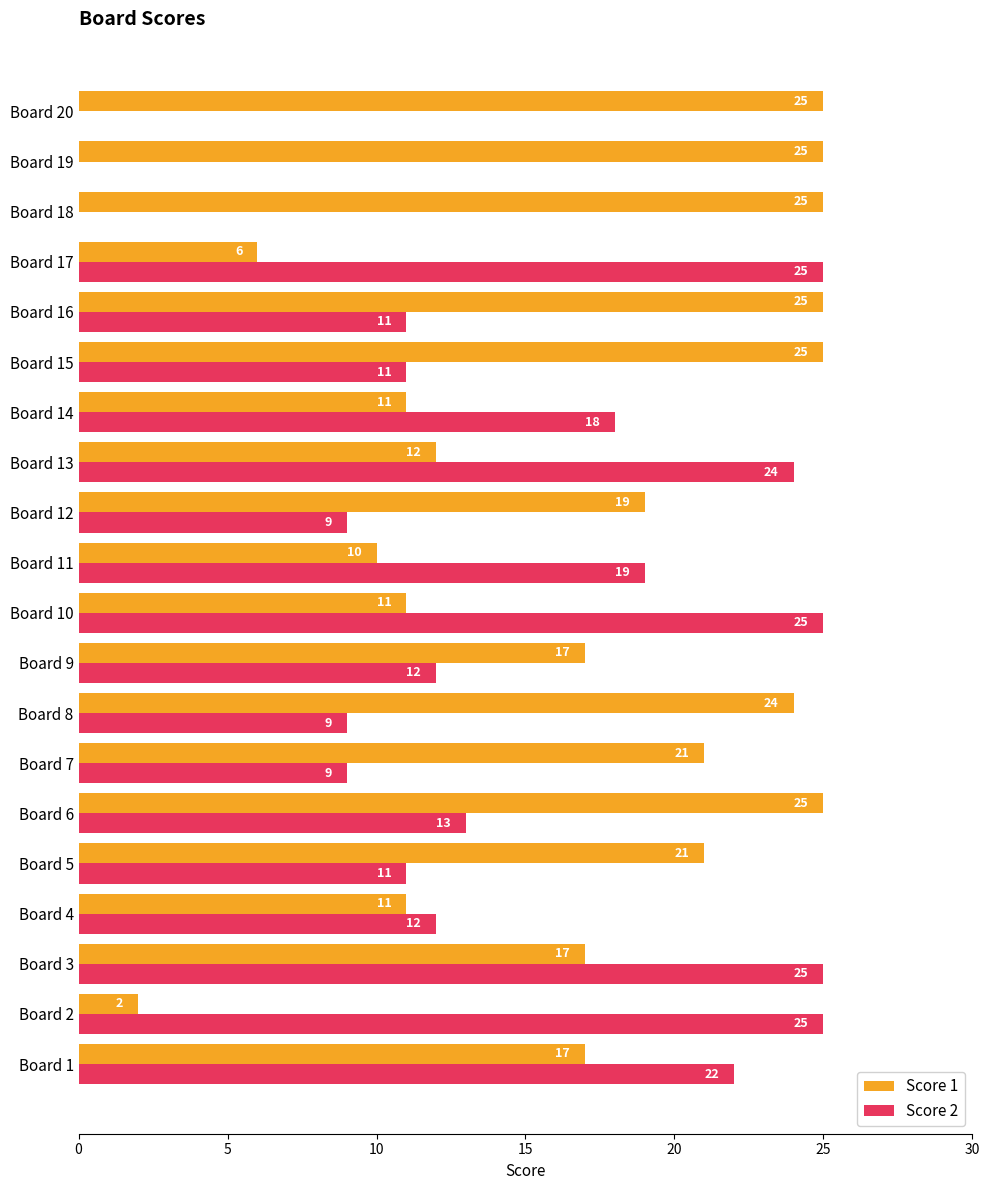

What is the maximum value for Score 2?

25